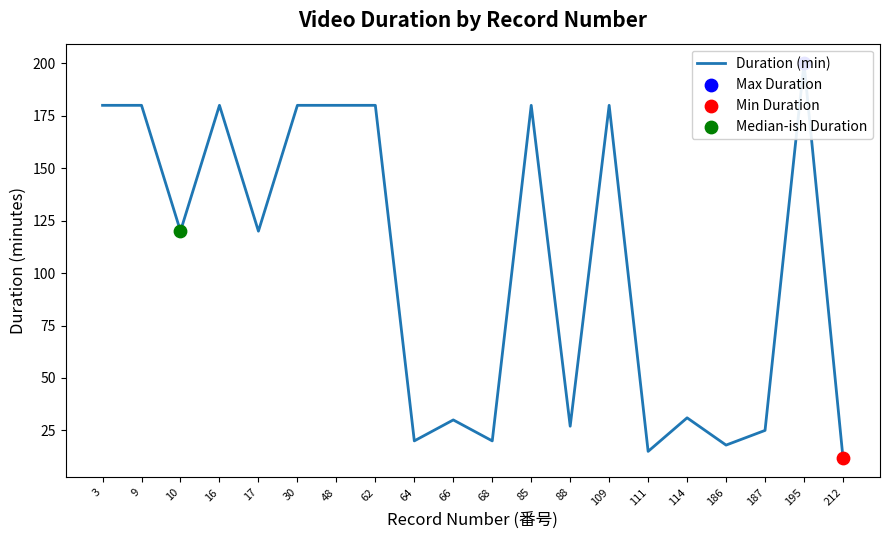

Between 187 and 186, which is larger?

187